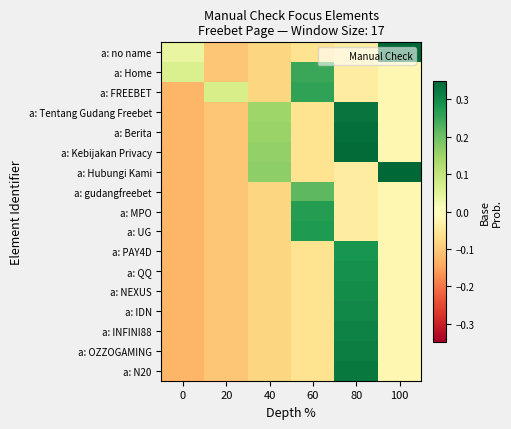

At how many categories does at least one series exceed 0?

6